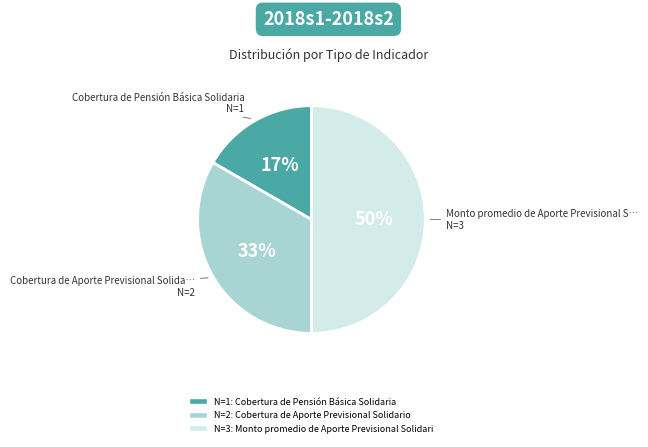

To the nearest percent, what is the difference between the largest and smallest slice percentages?

33%